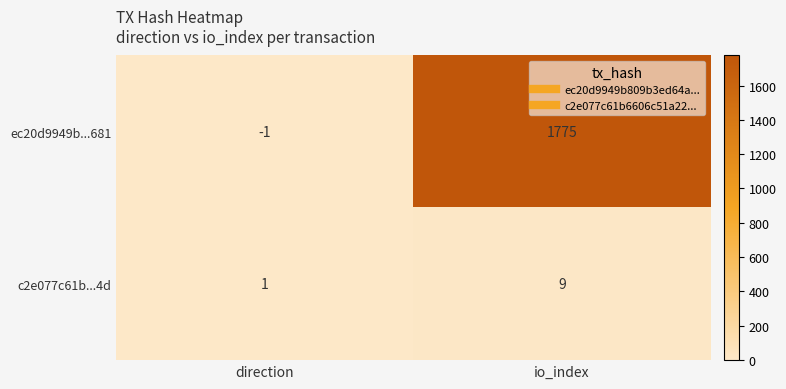

Reading left to right, what are all the values shown in this chart?

ec20d9949b...681: direction=-1	io_index=1775
c2e077c61b...4d: direction=1	io_index=9